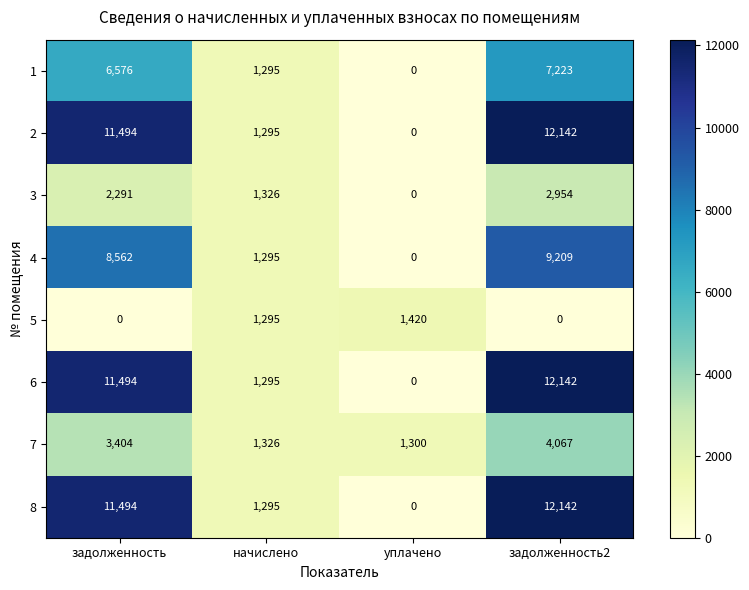

What is the difference between the maximum and minimum values in the 6 series?

12142